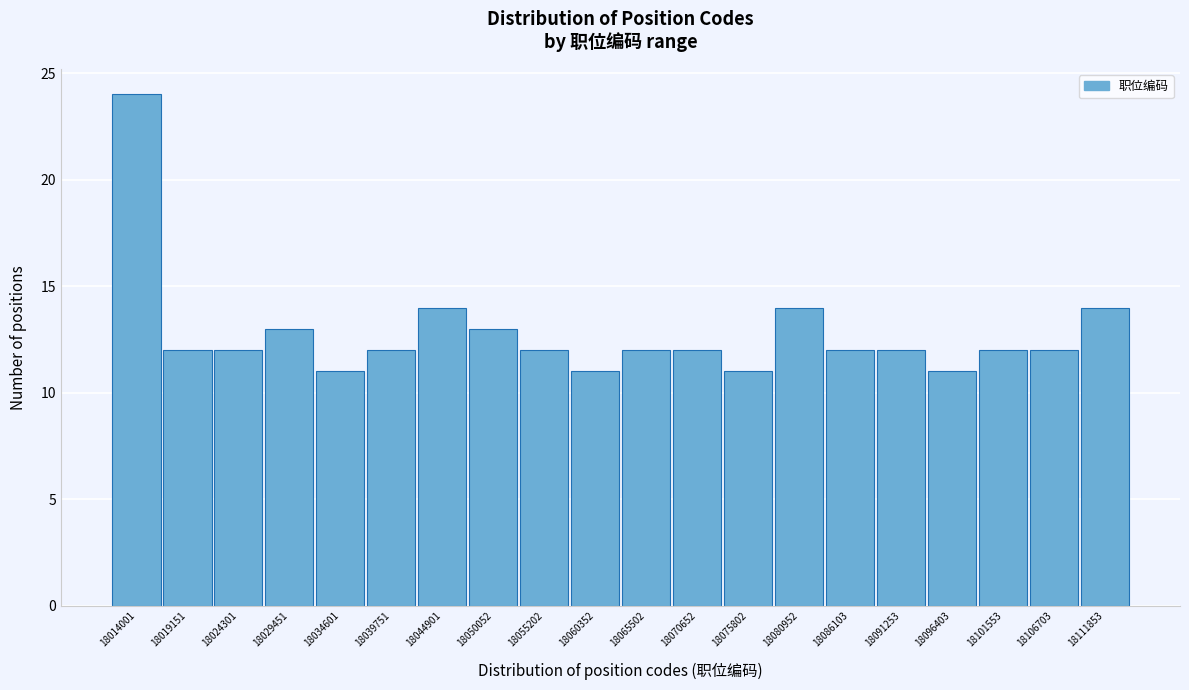

Reading left to right, what are all the values shown in this chart?

18014001=24	18019151=12	18024301=12	18029451=13	18034601=11	18039751=12	18044901=14	18050052=13	18055202=12	18060352=11	18065502=12	18070652=12	18075802=11	18080952=14	18086103=12	18091253=12	18096403=11	18101553=12	18106703=12	18111853=14